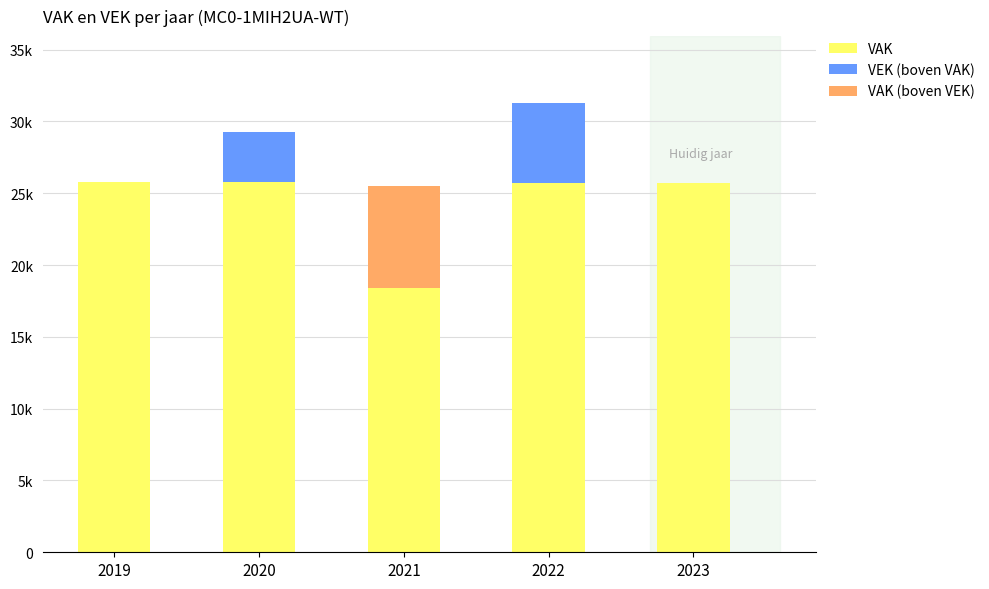

True or false: VEK (boven VAK) has a value of -3804 at 2019.

False